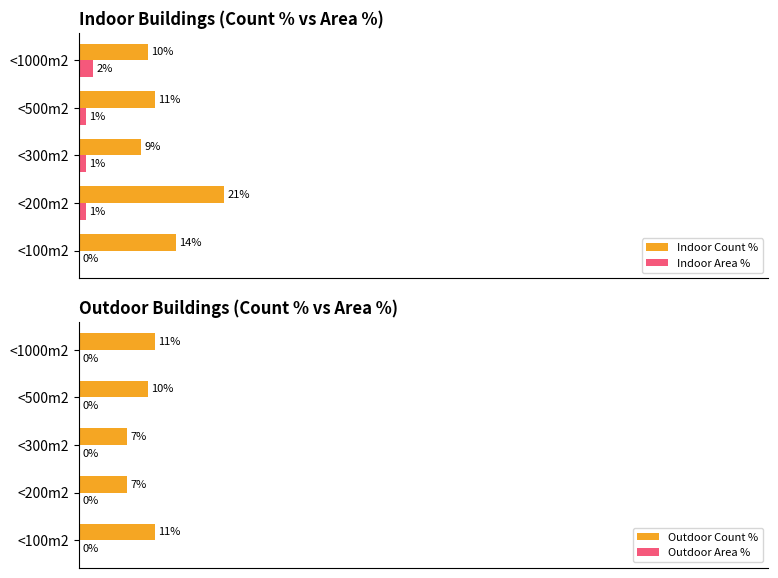

At which label does Indoor Area % reach its peak?

<1000m2